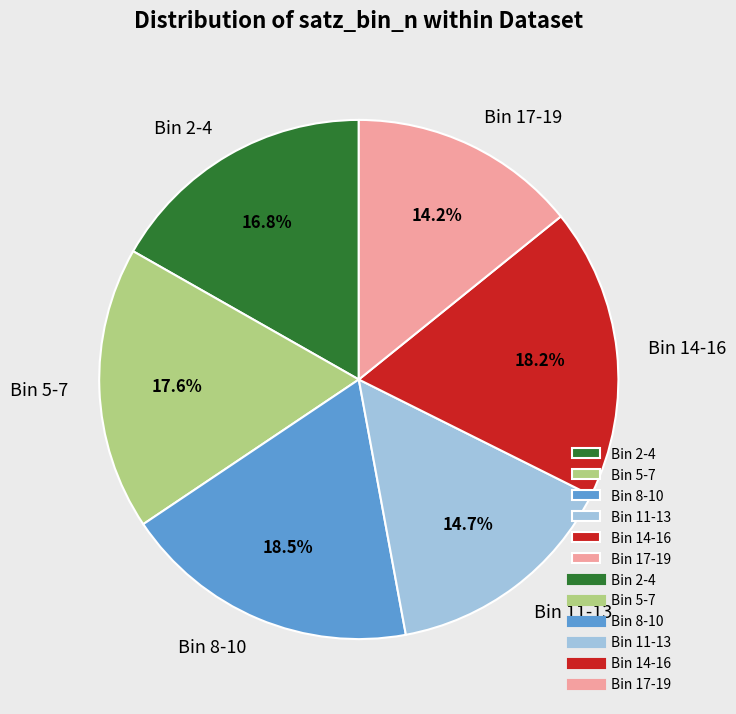

What percentage do Bin 14-16 and Bin 5-7 together represent?

35.8%